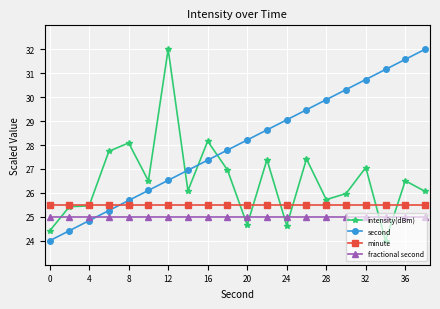

Rank the series by their average value, from highest to lowest.

second, intensity(dBm), minute, fractional second